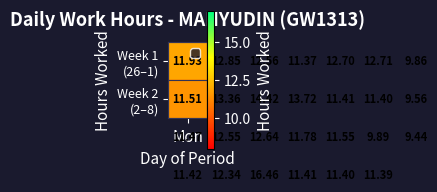

What is the greatest value displayed?

16.5